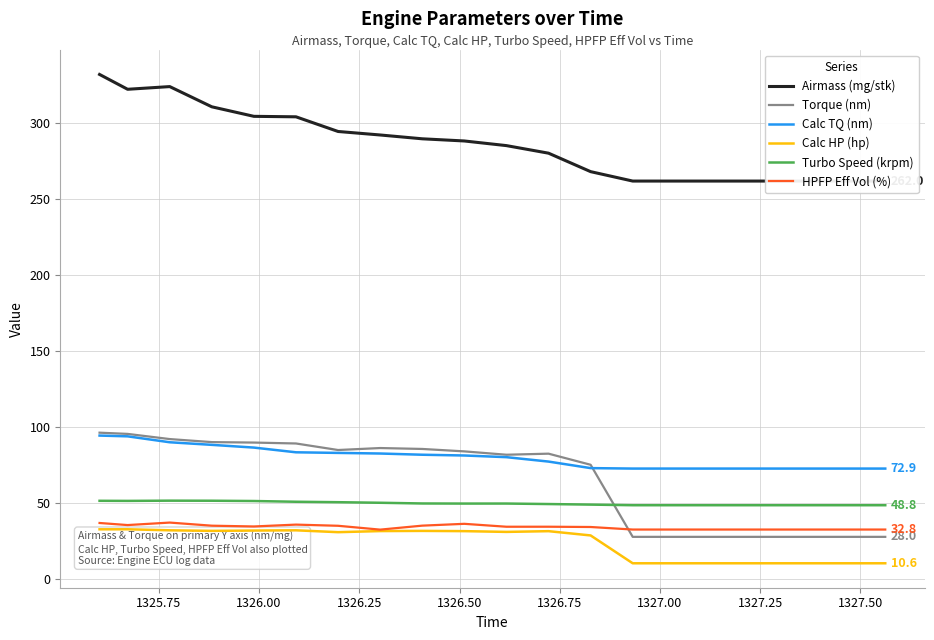

True or false: Calc TQ (nm) and HPFP Eff Vol (%) cross at least once.

False